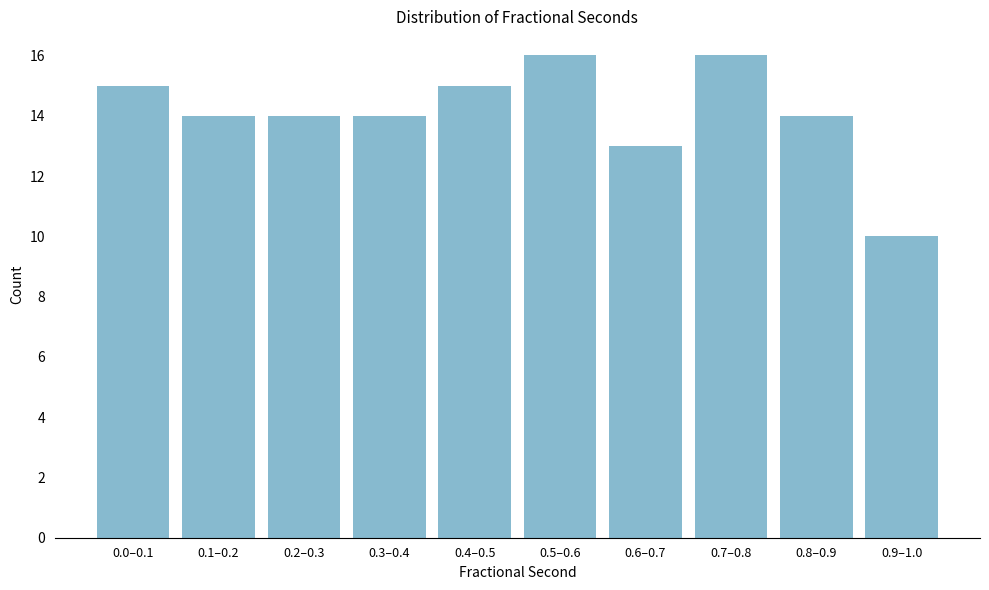

Reading right to left, what are all the values shown in this chart?

10	14	16	13	16	15	14	14	14	15